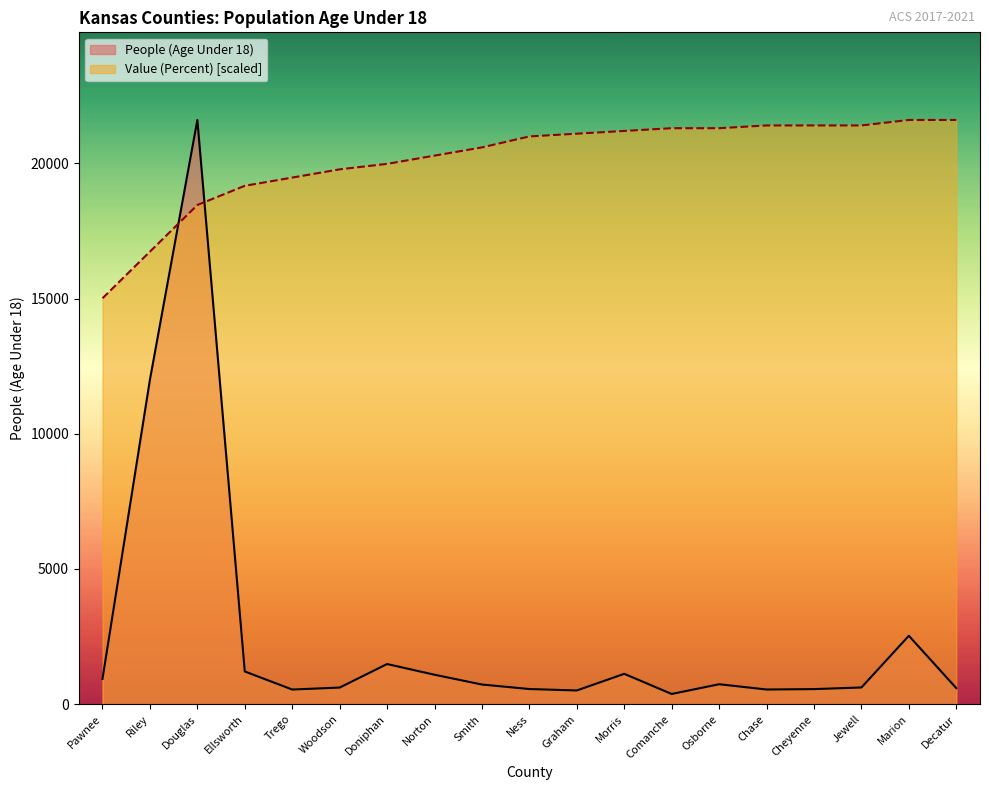

At which label does People (Age Under 18) reach its peak?

Douglas